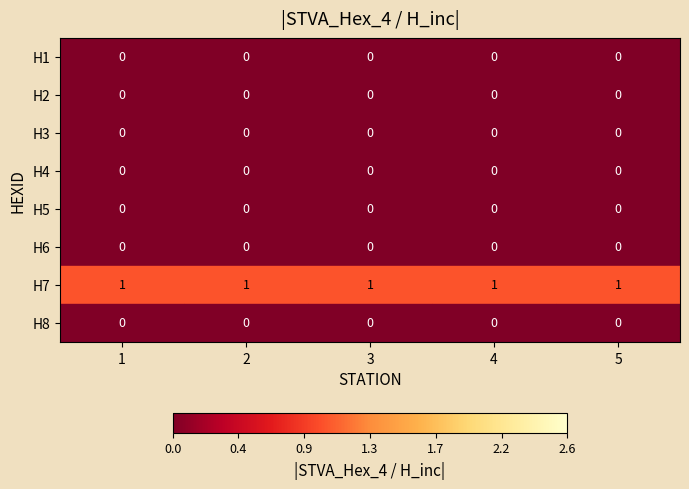

Is it true that H3 equals 0 at 5?

True